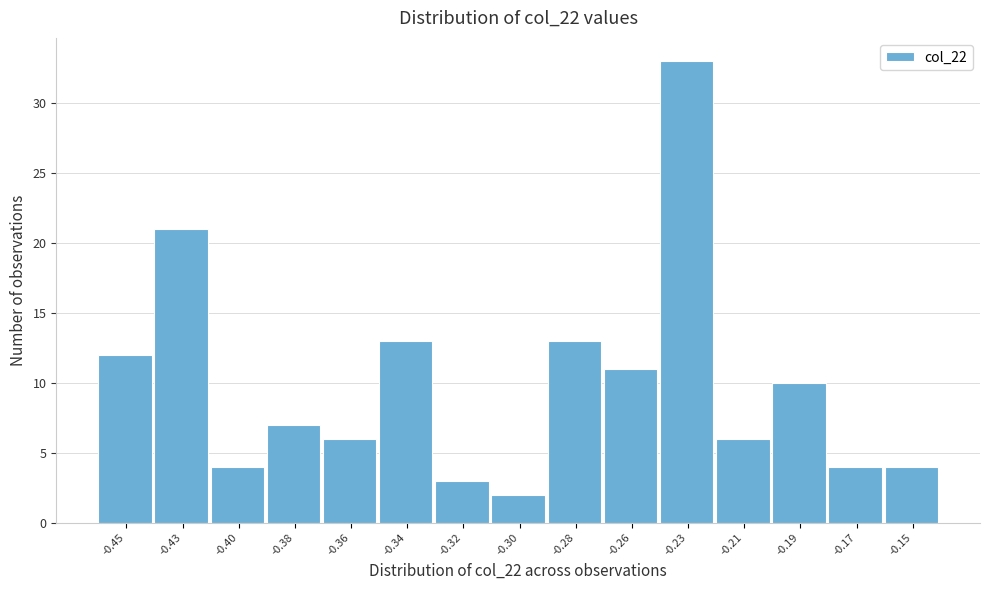

Reading left to right, extract all data points from this chart.

-0.45=12	-0.43=21	-0.40=4	-0.38=7	-0.36=6	-0.34=13	-0.32=3	-0.30=2	-0.28=13	-0.26=11	-0.23=33	-0.21=6	-0.19=10	-0.17=4	-0.15=4